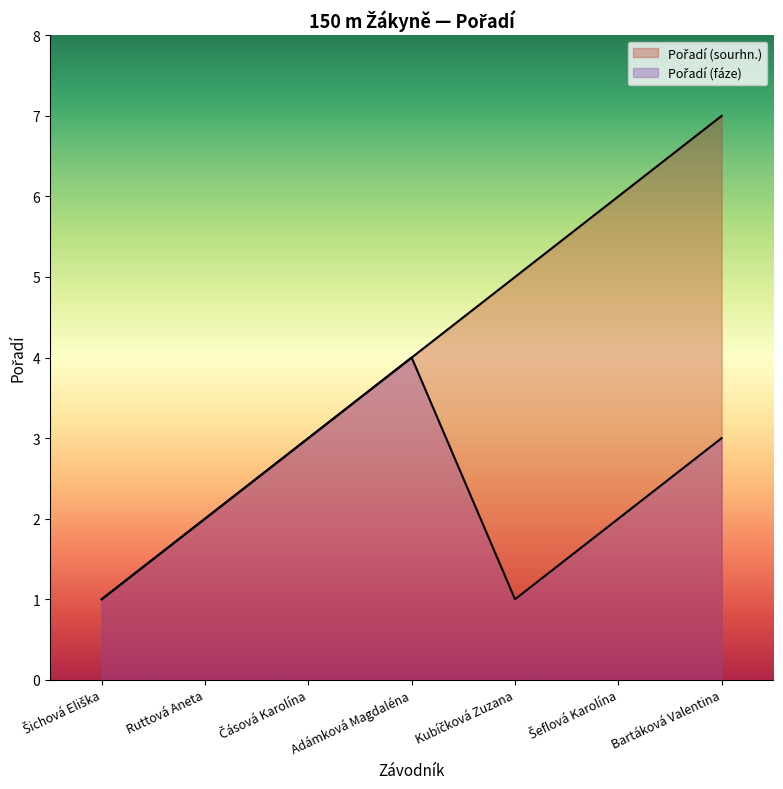

What is the greatest value displayed?

7